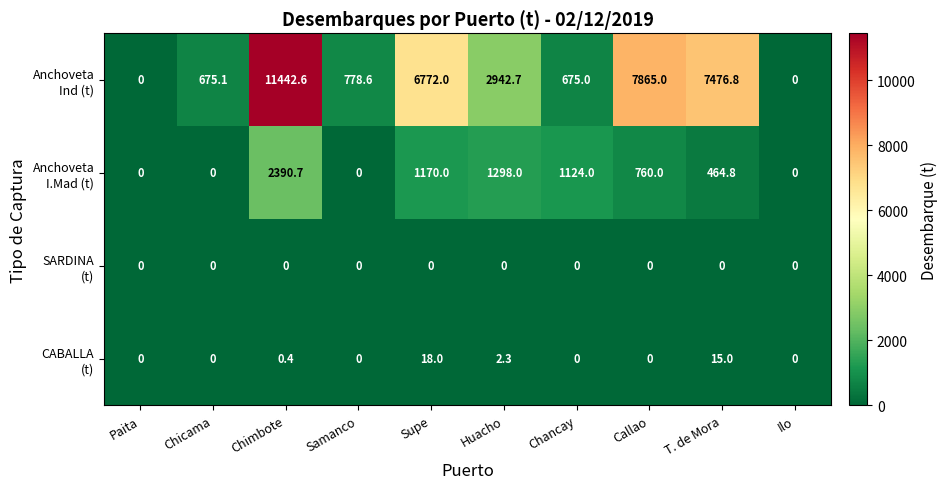

What is the difference between the highest and lowest values at Callao?

7865.0